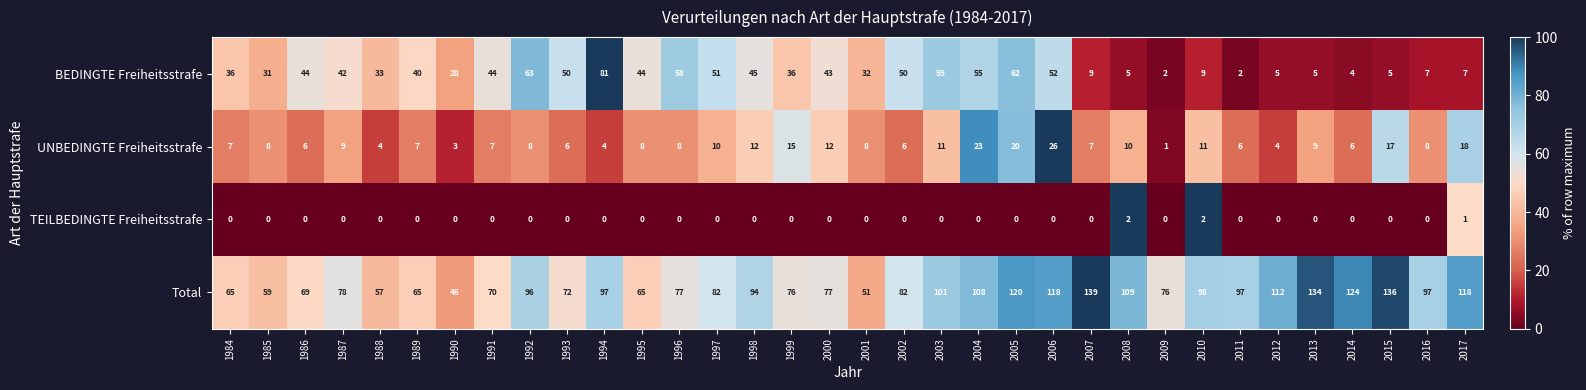

Rank the series by their maximum value, from lowest to highest.

TEILBEDINGTE Freiheitsstrafe, UNBEDINGTE Freiheitsstrafe, BEDINGTE Freiheitsstrafe, Total